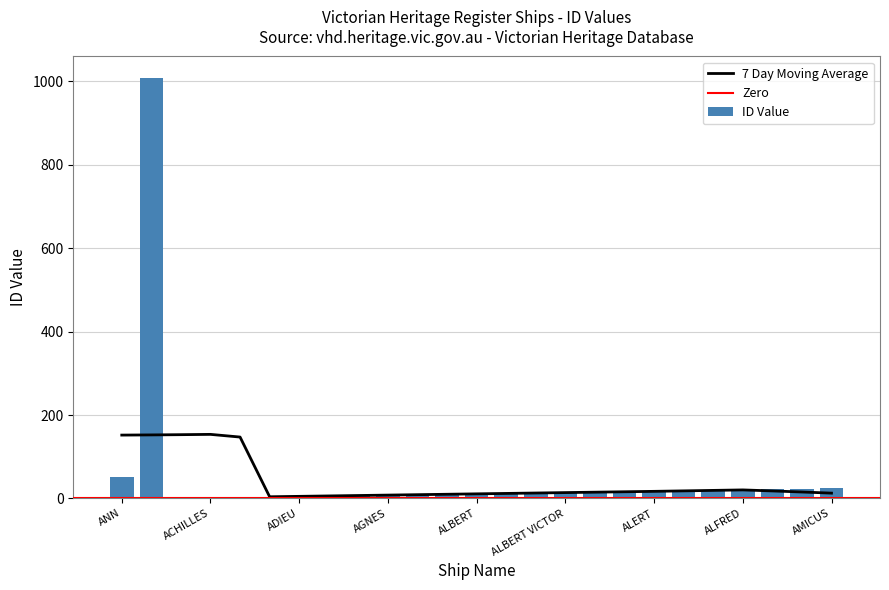

At which label does the data first exceed 13?

ANN